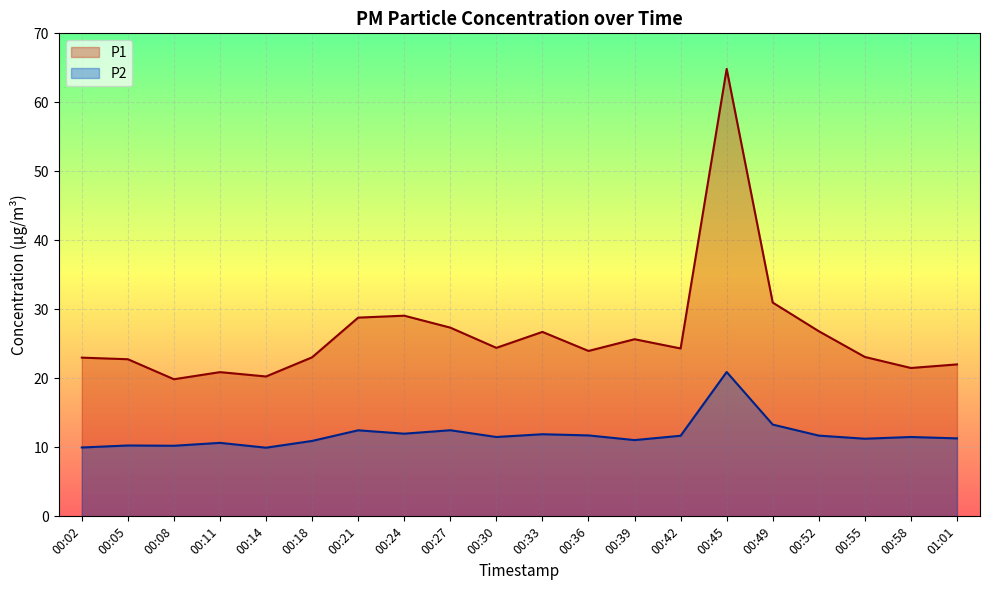

What is the sum of all P2 values?

236.8